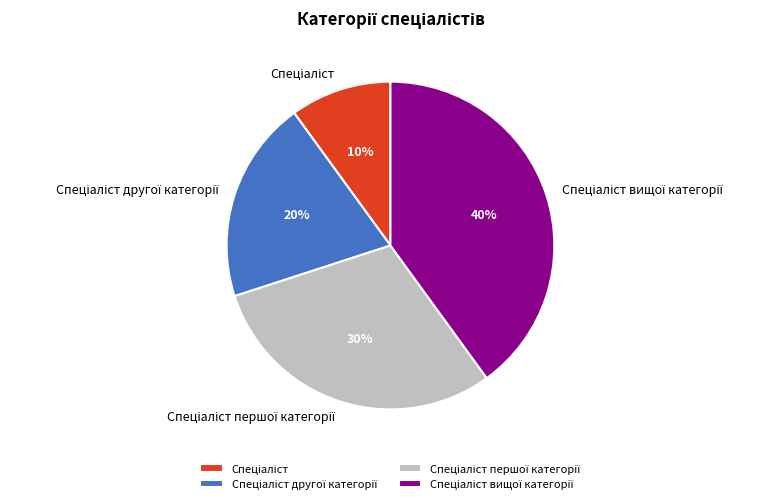

Does any single category account for the majority?

No